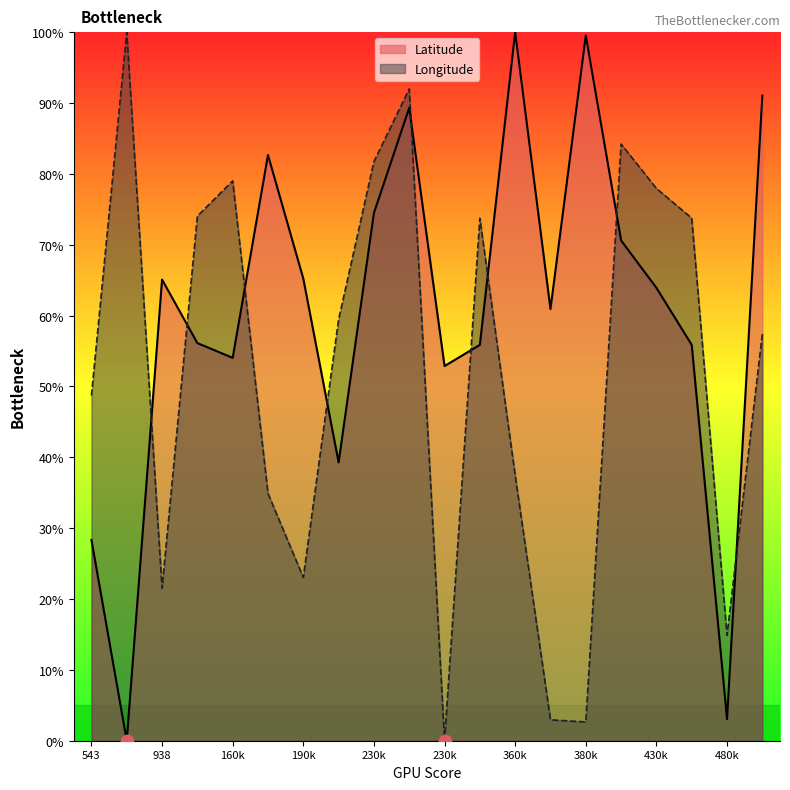

How many lines are shown in the chart?

2